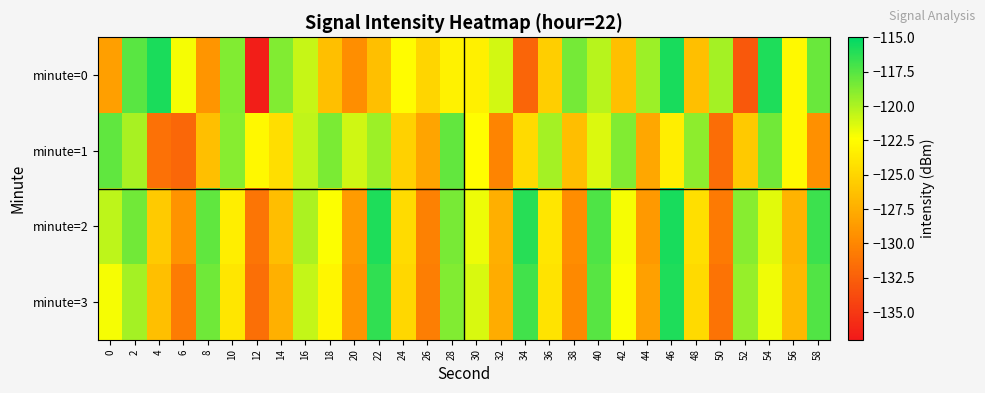

How many categories are shown in the chart?

30